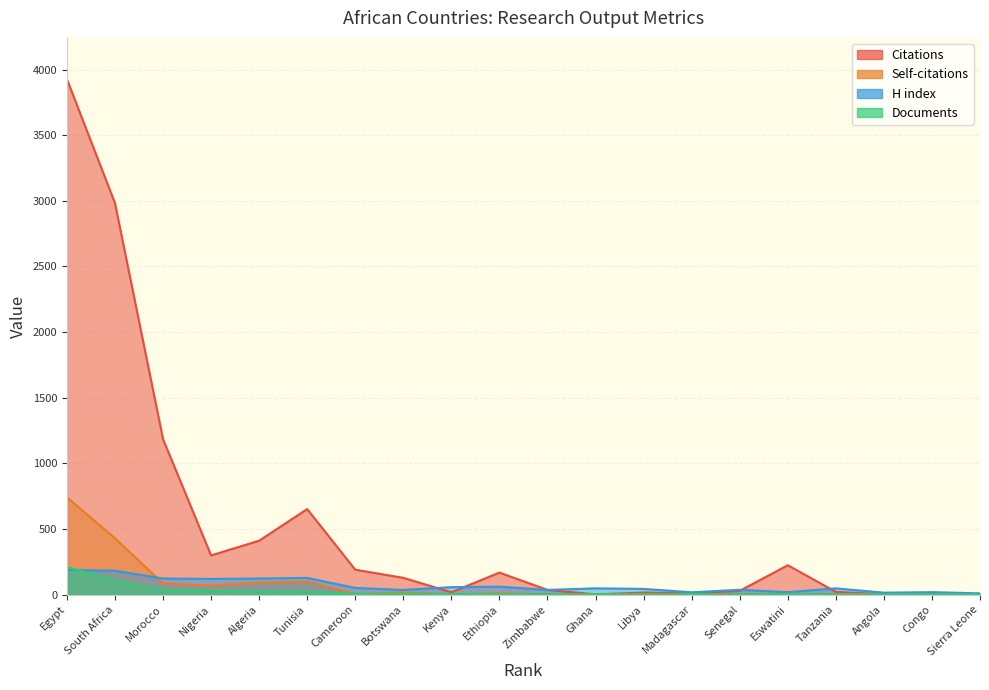

What position from the left is Eswatini?

16